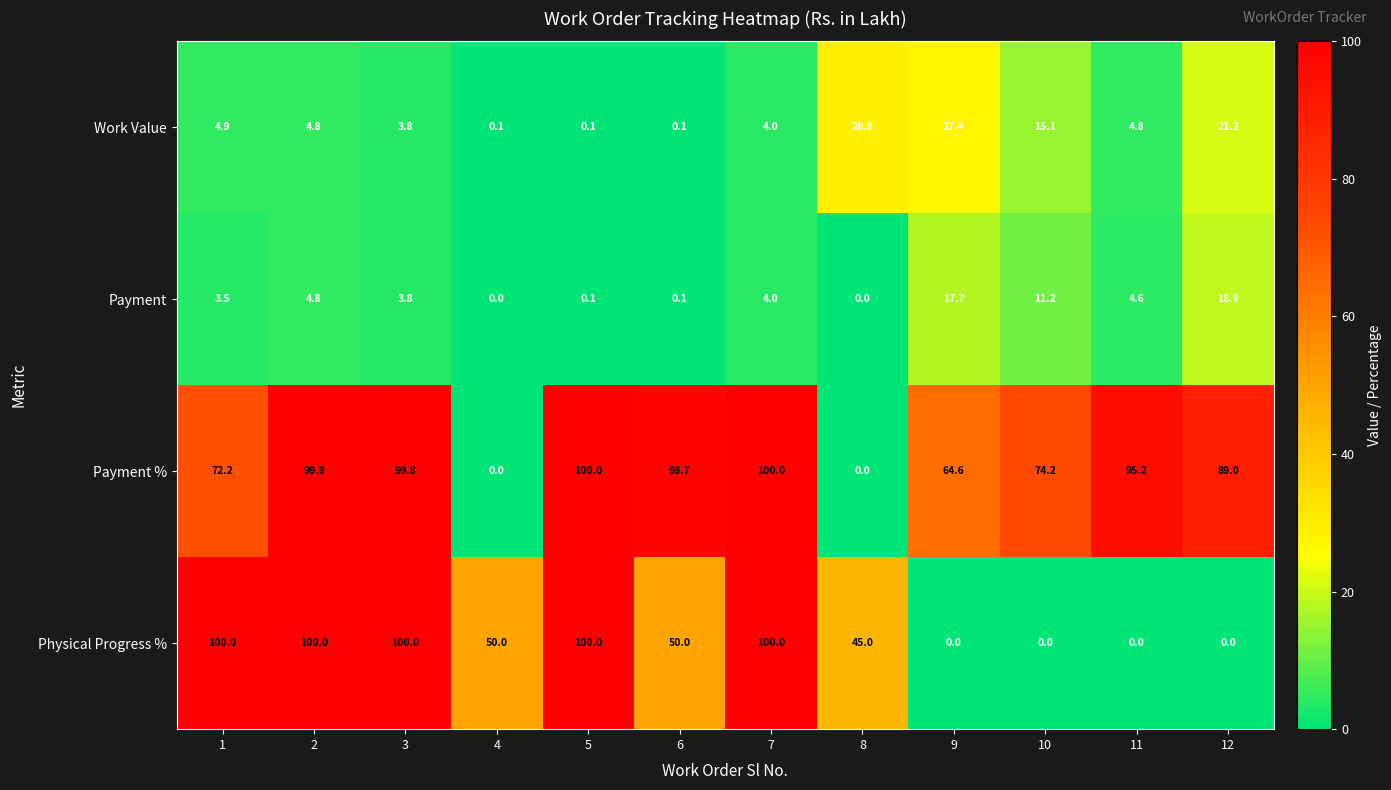

How many series are shown in this chart?

4